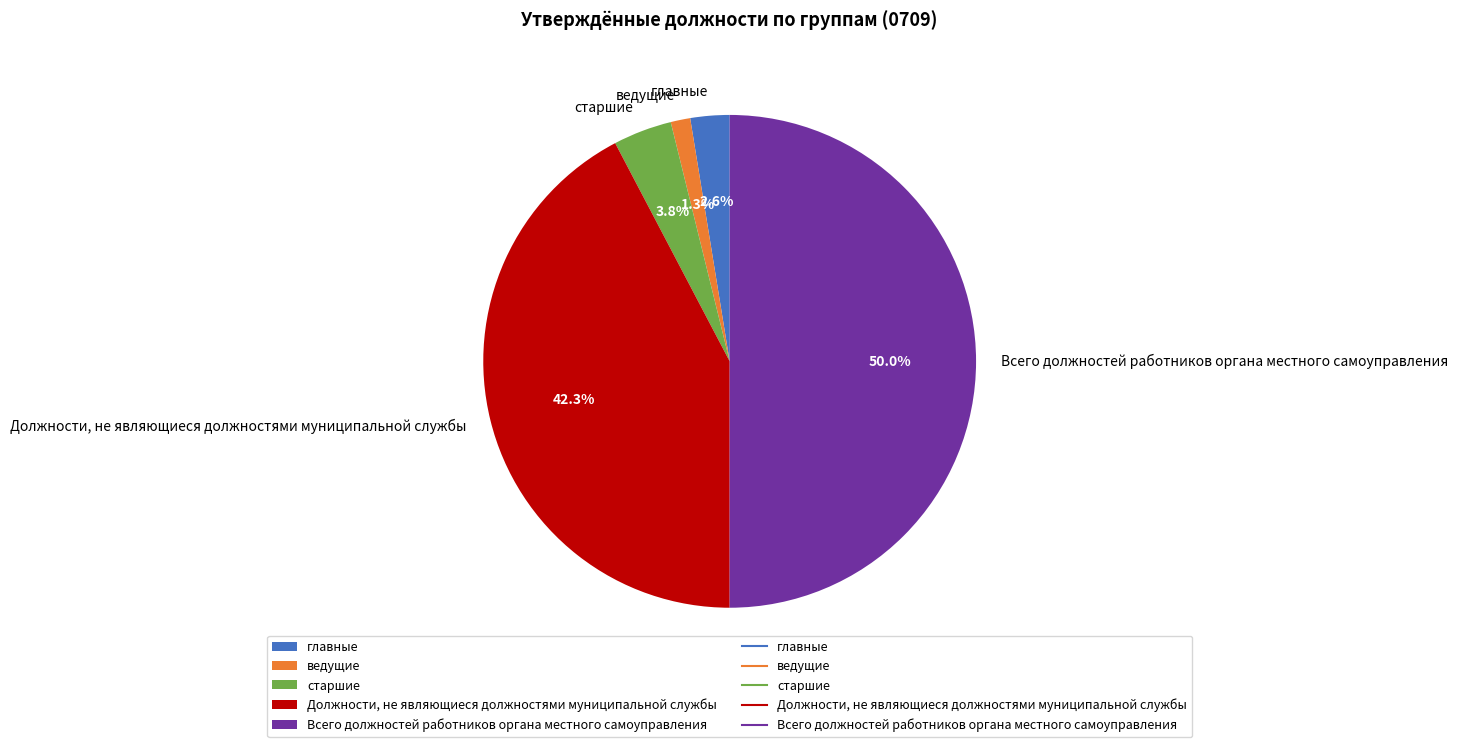

Is старшие the majority of the pie?

No